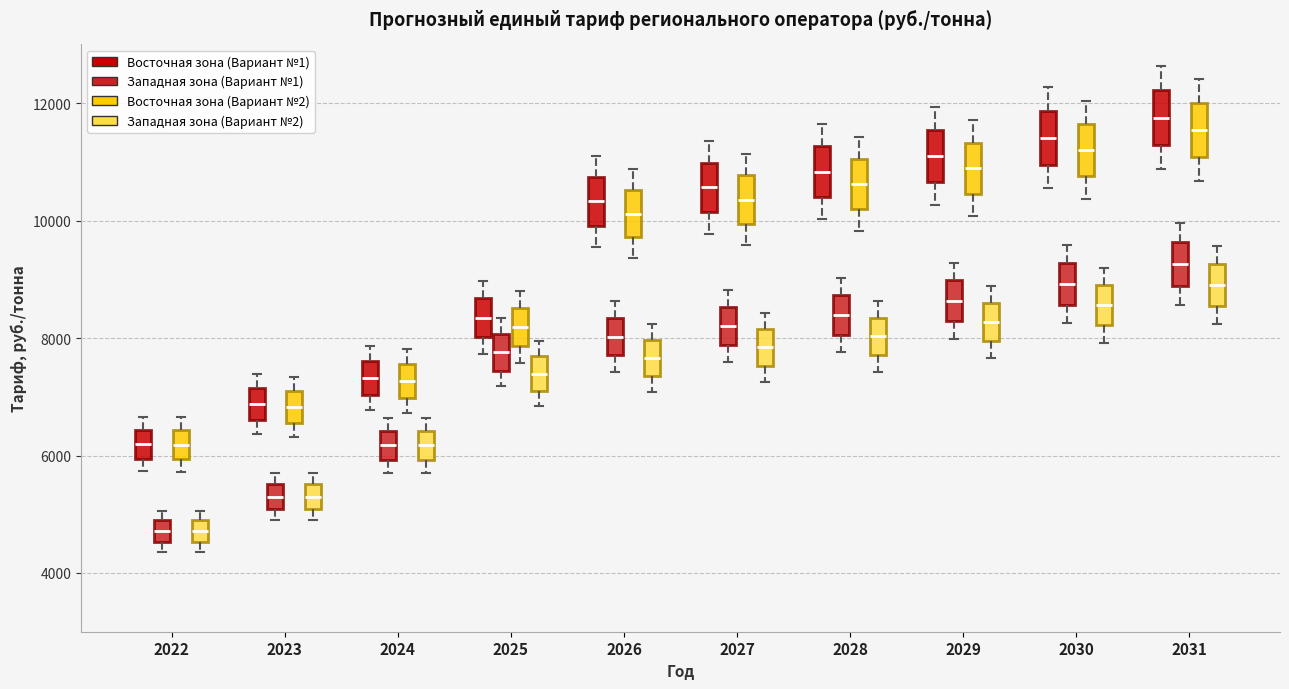

Reading left to right, read every box against the y-axis: the position of its median line, the range the box covers, and the ends of its whiskers. The values are not printed on the chart, so give them approximately, as read against the axis.

2022 (Восточная зона (Вариант №1)): median 6200, box 6000 to 6400, whiskers 5800 to 6600
2022 (Западная зона (Вариант №1)): median 4800 (inside the box), box 4600 to 4800, whiskers 4400 to 5000
2022 (Восточная зона (Вариант №2)): median 6200, box 6000 to 6400, whiskers 5800 to 6600
2022 (Западная зона (Вариант №2)): median 4800 (inside the box), box 4600 to 4800, whiskers 4400 to 5000
2023 (Восточная зона (Вариант №1)): median 6800, box 6600 to 7200, whiskers 6400 to 7400
2023 (Западная зона (Вариант №1)): median 5200, box 5000 to 5600, whiskers 5000 (just below the box's lower edge) to 5600 (just above the box's upper edge)
2023 (Восточная зона (Вариант №2)): median 6800, box 6600 to 7000, whiskers 6400 to 7400
2023 (Западная зона (Вариант №2)): median 5200, box 5000 to 5600, whiskers 5000 (just below the box's lower edge) to 5600 (just above the box's upper edge)
2024 (Восточная зона (Вариант №1)): median 7400, box 7000 to 7600, whiskers 6800 to 7800
2024 (Западная зона (Вариант №1)): median 6200, box 6000 to 6400, whiskers 5800 to 6600
2024 (Восточная зона (Вариант №2)): median 7200, box 7000 to 7600, whiskers 6800 to 7800
2024 (Западная зона (Вариант №2)): median 6200, box 6000 to 6400, whiskers 5800 to 6600
2025 (Восточная зона (Вариант №1)): median 8400, box 8000 to 8600, whiskers 7800 to 9000
2025 (Западная зона (Вариант №1)): median 7800, box 7400 to 8000, whiskers 7200 to 8400
2025 (Восточная зона (Вариант №2)): median 8200, box 7800 to 8600, whiskers 7600 to 8800
2025 (Западная зона (Вариант №2)): median 7400, box 7000 to 7600, whiskers 6800 to 8000
2026 (Восточная зона (Вариант №1)): median 10400, box 10000 to 10800, whiskers 9600 to 11200
2026 (Западная зона (Вариант №1)): median 8000, box 7800 to 8400, whiskers 7400 to 8600
2026 (Восточная зона (Вариант №2)): median 10200, box 9800 to 10600, whiskers 9400 to 10800
2026 (Западная зона (Вариант №2)): median 7600, box 7400 to 8000, whiskers 7000 to 8200
2027 (Восточная зона (Вариант №1)): median 10600, box 10200 to 11000, whiskers 9800 to 11400
2027 (Западная зона (Вариант №1)): median 8200, box 7800 to 8600, whiskers 7600 to 8800
2027 (Восточная зона (Вариант №2)): median 10400, box 10000 to 10800, whiskers 9600 to 11200
2027 (Западная зона (Вариант №2)): median 7800, box 7600 to 8200, whiskers 7200 to 8400
2028 (Восточная зона (Вариант №1)): median 10800, box 10400 to 11200, whiskers 10000 to 11600
2028 (Западная зона (Вариант №1)): median 8400, box 8000 to 8800, whiskers 7800 to 9000
2028 (Восточная зона (Вариант №2)): median 10600, box 10200 to 11000, whiskers 9800 to 11400
2028 (Западная зона (Вариант №2)): median 8000, box 7800 to 8400, whiskers 7400 to 8600
2029 (Восточная зона (Вариант №1)): median 11000, box 10600 to 11600, whiskers 10200 to 12000
2029 (Западная зона (Вариант №1)): median 8600, box 8200 to 9000, whiskers 8000 to 9200
2029 (Восточная зона (Вариант №2)): median 10800, box 10400 to 11400, whiskers 10000 to 11800
2029 (Западная зона (Вариант №2)): median 8200, box 8000 to 8600, whiskers 7600 to 8800
2030 (Восточная зона (Вариант №1)): median 11400, box 11000 to 11800, whiskers 10600 to 12200
2030 (Западная зона (Вариант №1)): median 9000, box 8600 to 9200, whiskers 8200 to 9600
2030 (Восточная зона (Вариант №2)): median 11200, box 10800 to 11600, whiskers 10400 to 12000
2030 (Западная зона (Вариант №2)): median 8600, box 8200 to 8800, whiskers 8000 to 9200
2031 (Восточная зона (Вариант №1)): median 11800, box 11200 to 12200, whiskers 10800 to 12600
2031 (Западная зона (Вариант №1)): median 9200, box 8800 to 9600, whiskers 8600 to 10000
2031 (Восточная зона (Вариант №2)): median 11600, box 11000 to 12000, whiskers 10600 to 12400
2031 (Западная зона (Вариант №2)): median 9000, box 8600 to 9200, whiskers 8200 to 9600